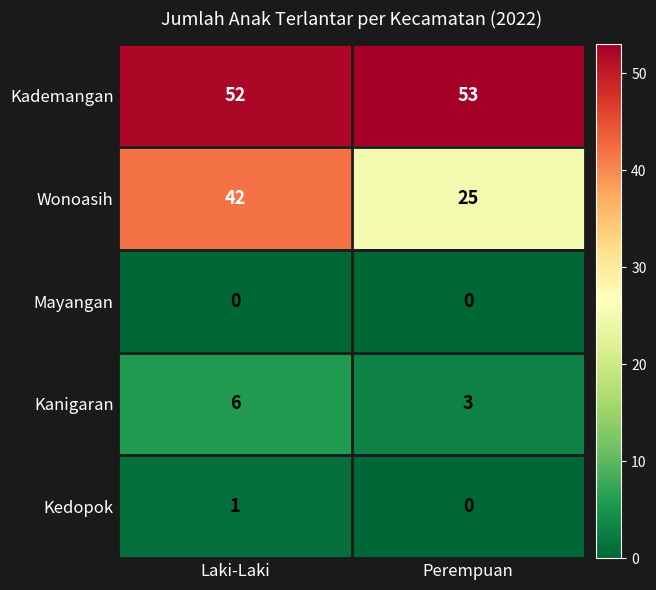

What is the difference between the highest and lowest values at Perempuan?

53